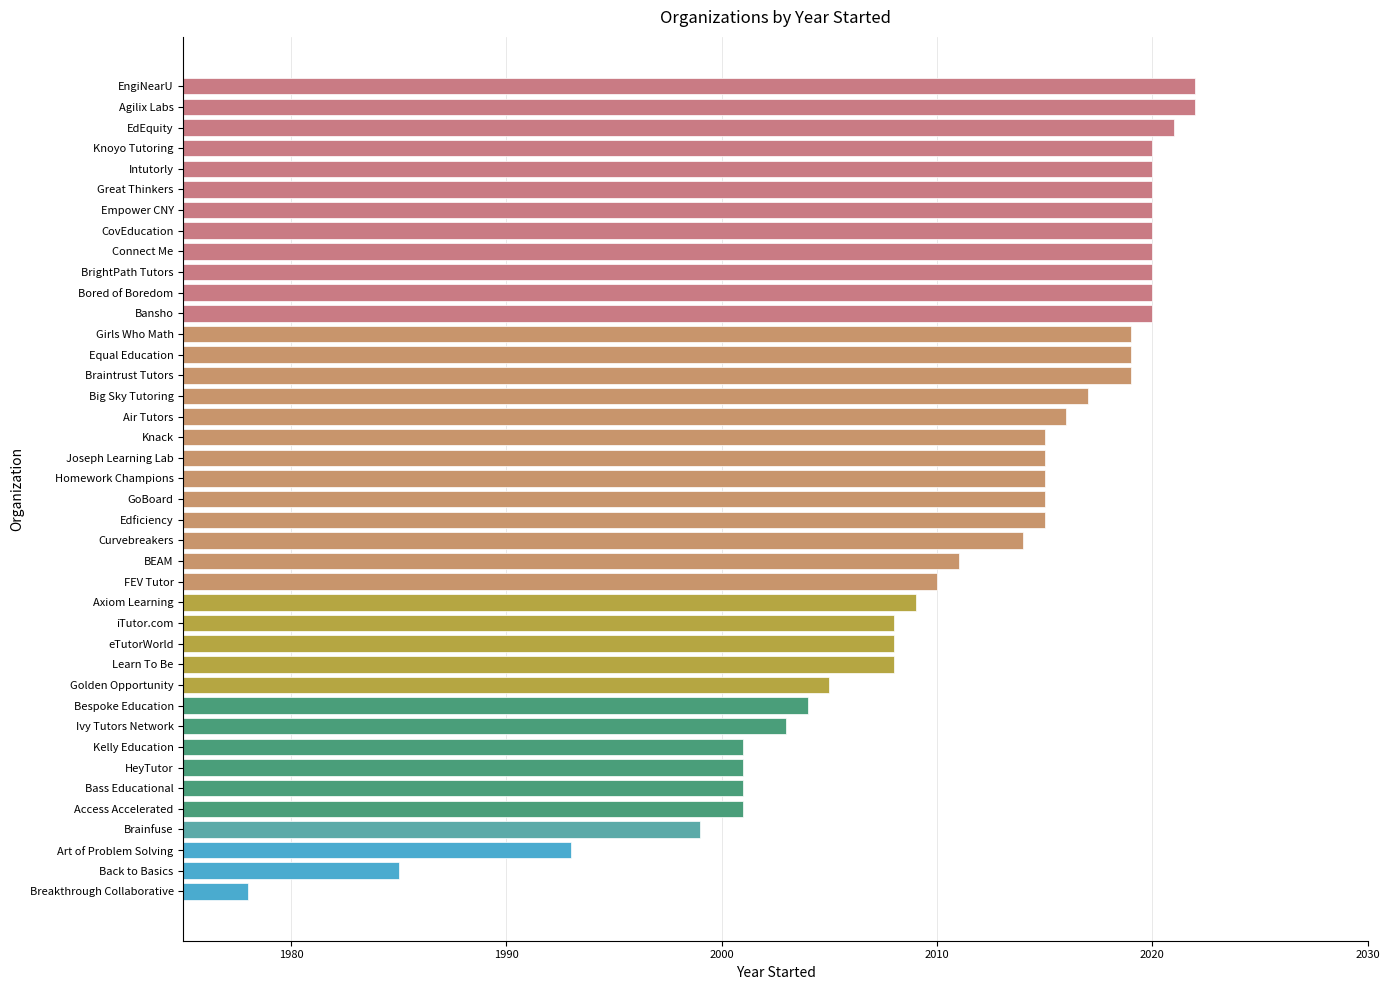

The value at Breakthrough Collaborative is 1978. True or false?

True